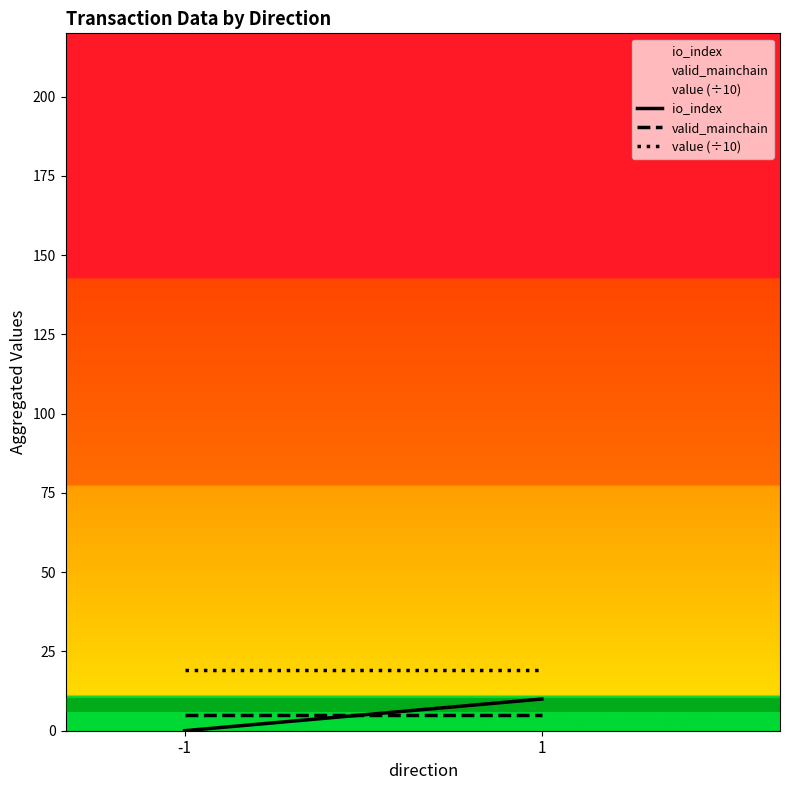

What is the average value of the io_index series?

5.0